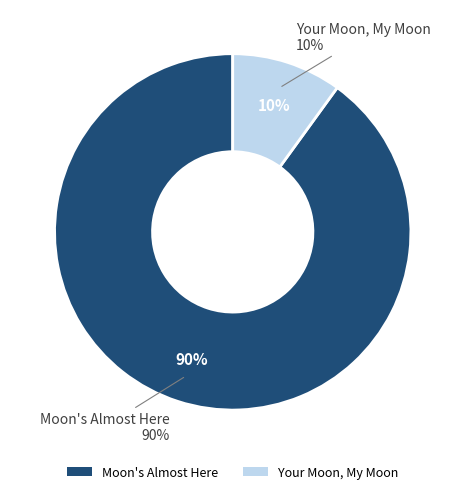

Between Your Moon, My Moon and Moon's Almost Here, which is larger?

Moon's Almost Here